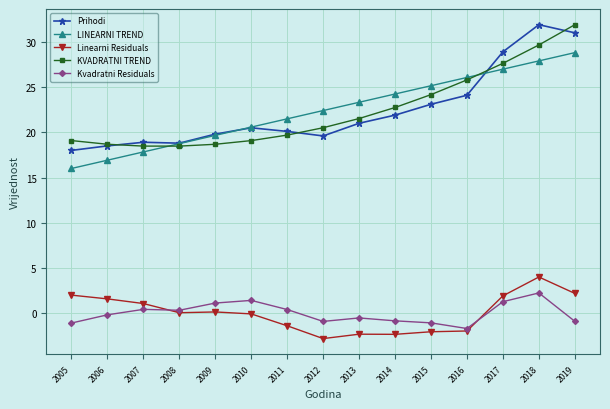

How many intersections are there between LINEARNI TREND and Prihodi?

2